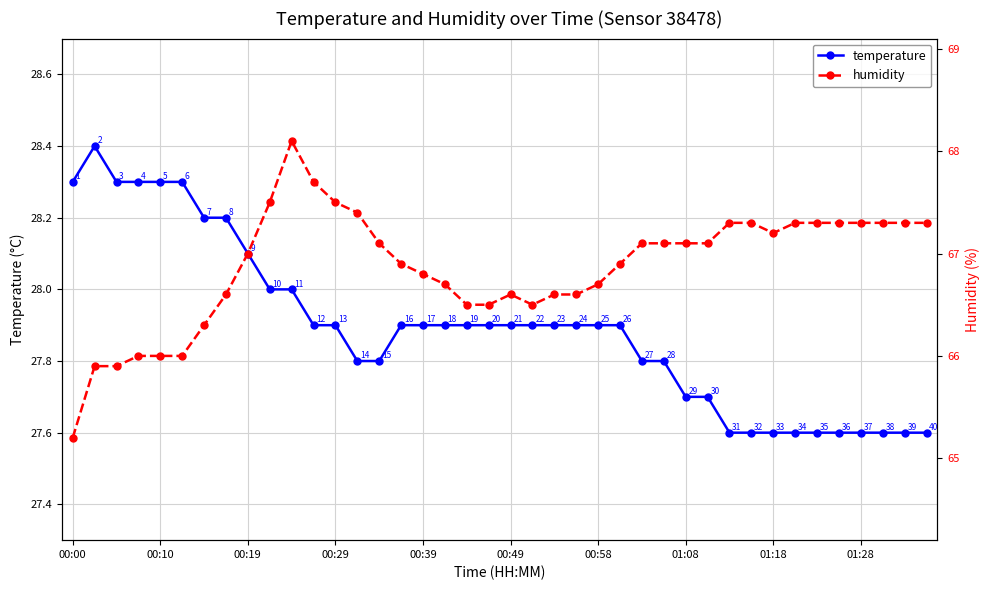

Count the temperature values in the range 27 to 28.

31